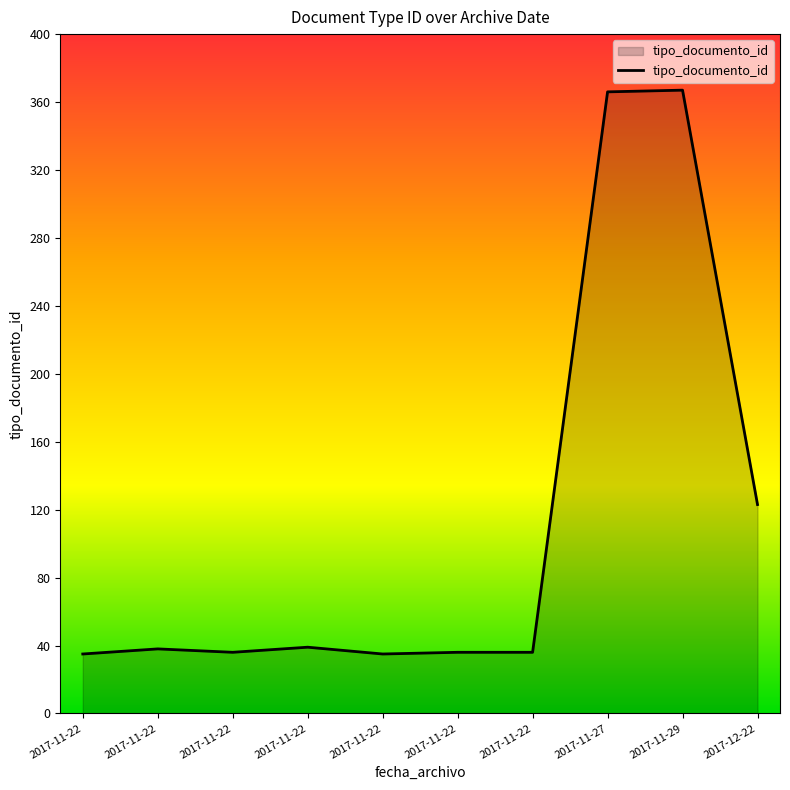

Does the chart display data point markers on the line(s)?

No